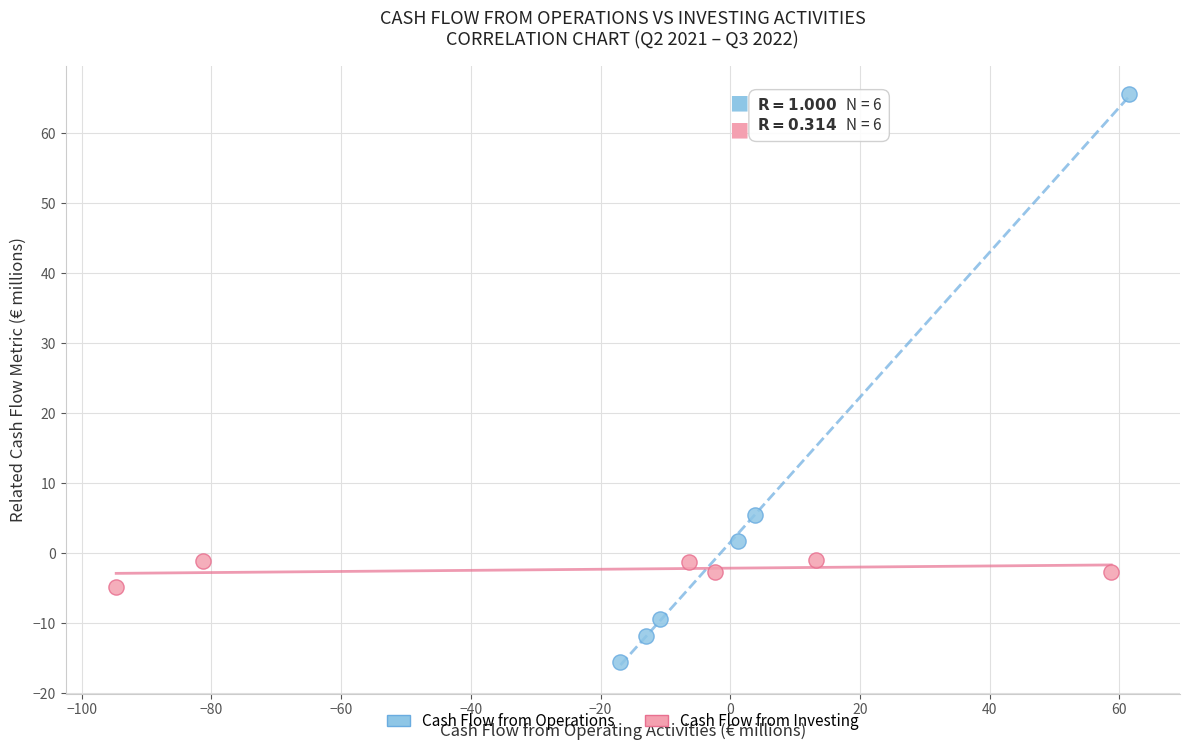

Which series reaches the maximum Y coordinate?

Cash Flow from Operations